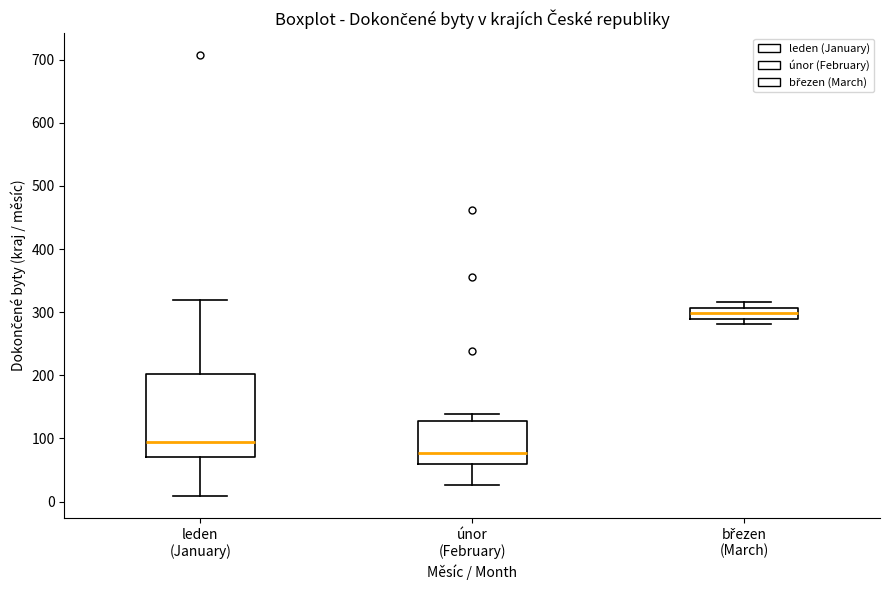

Reading left to right, read every box against the y-axis: the position of its median line, the range the box covers, and the ends of its whiskers. The values are not printed on the chart, so give them approximately, as read against the axis.

leden (January): median 90, box 70 to 200, whiskers 10 to 320
únor (February): median 80, box 60 to 130, whiskers 30 to 140
březen (March): median 300, box 290 to 310, whiskers 280 to 320